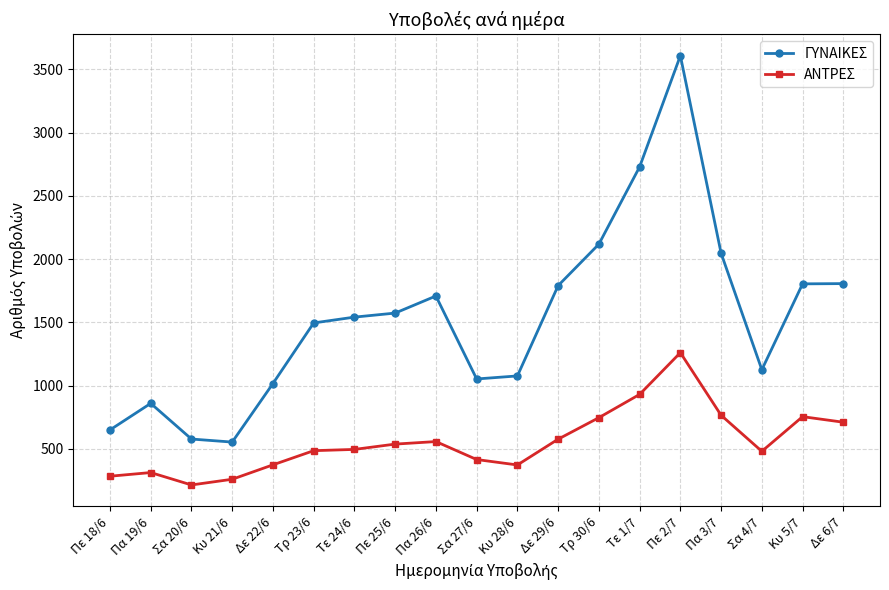

What is the greatest value displayed?

3609